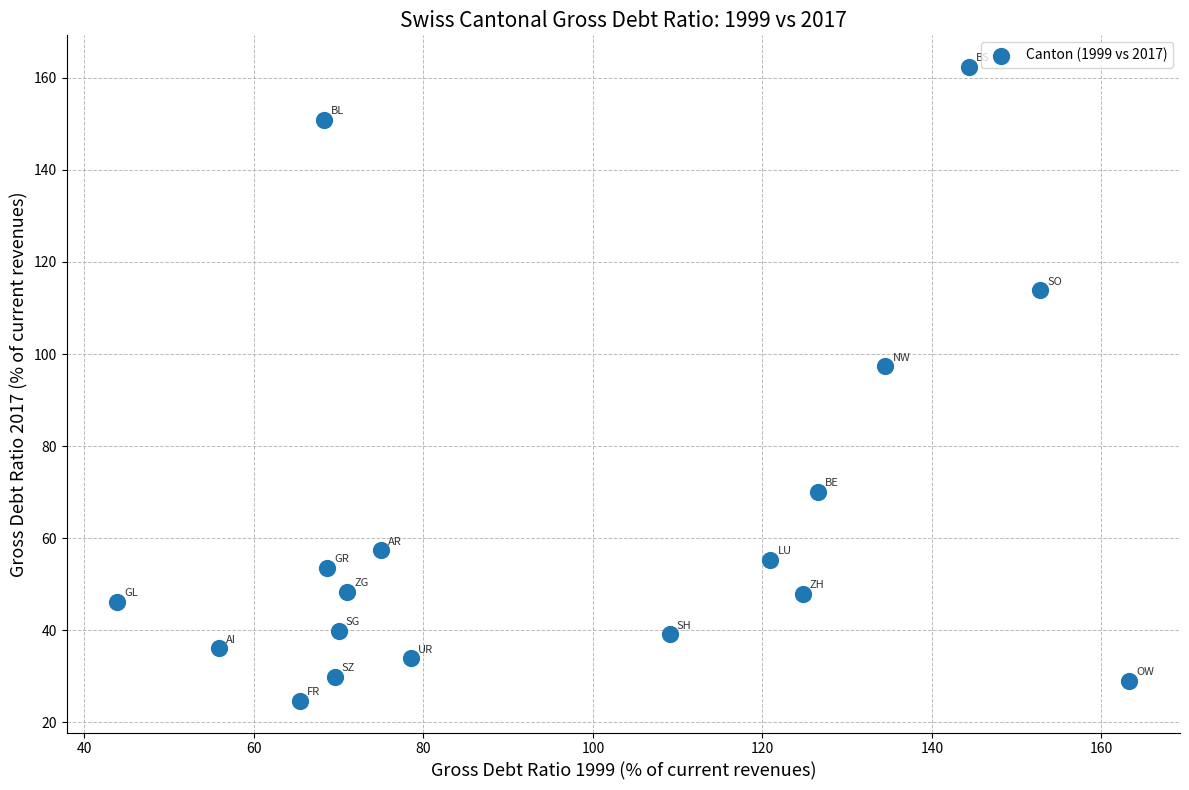

What is the range of X values (max minus min)?

119.4